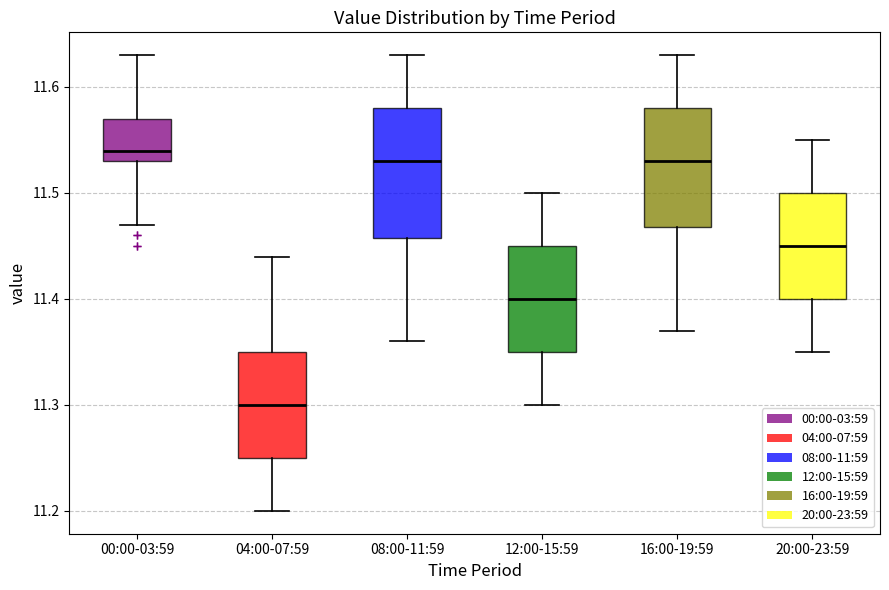

Which box is the tallest, from its lower edge to its upper edge?

08:00-11:59